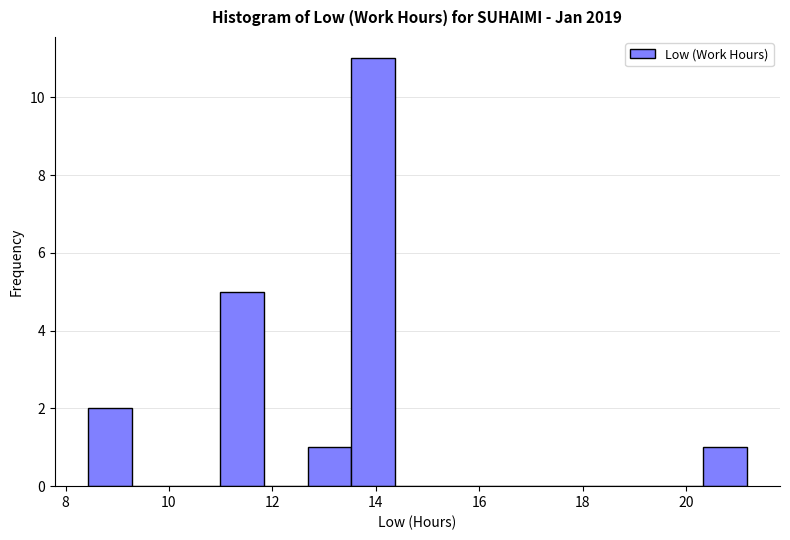

Reading left to right, list every bar in this chart as the range it spans on the x-axis followed by its height. Neither the bar edges nor the heights are printed on the chart, so give them approximately, as read against the axes.

8.4 to 9.2: 2
9.2 to 10.2: 0
10.2 to 11.0: 0
11.0 to 11.8: 5
11.8 to 12.6: 0
12.6 to 13.6: 1
13.6 to 14.4: 11
14.4 to 15.2: 0
15.2 to 16.0: 0
16.0 to 17.0: 0
17.0 to 17.8: 0
17.8 to 18.6: 0
18.6 to 19.4: 0
19.4 to 20.4: 0
20.4 to 21.2: 1